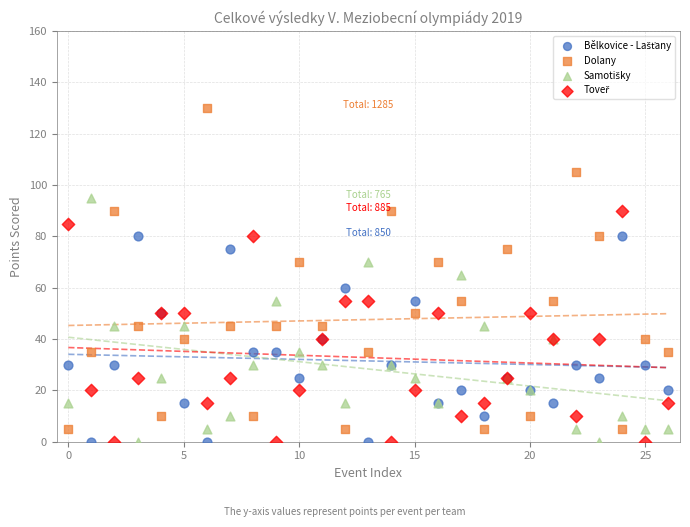

Which series has the widest spread of Y values?

Dolany